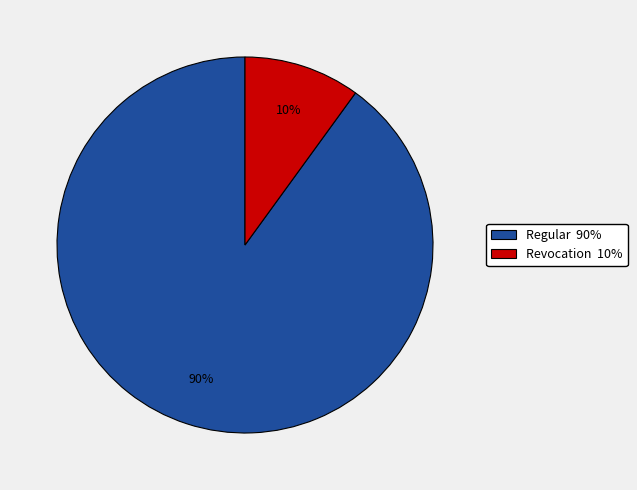

Combined, do Revocation 10% and Regular 90% account for over 50%?

Yes